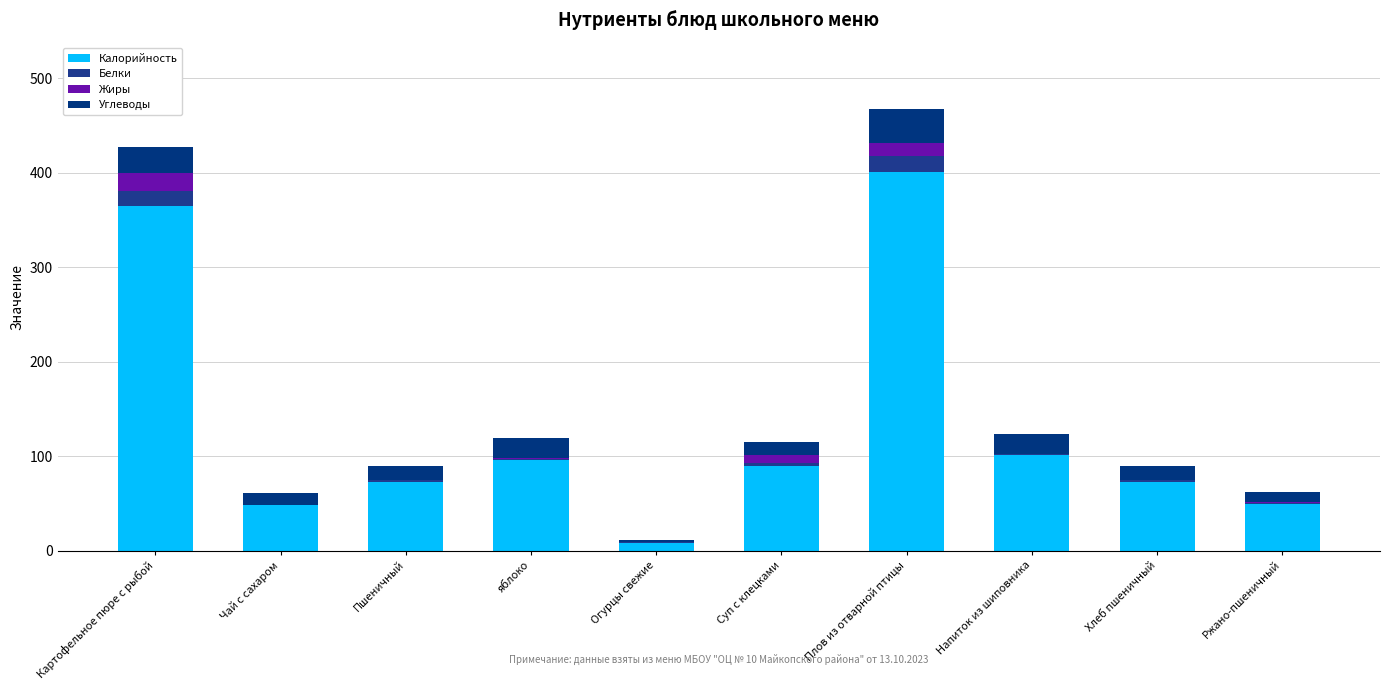

Are the bars grouped side by side (vs. stacked)?

No